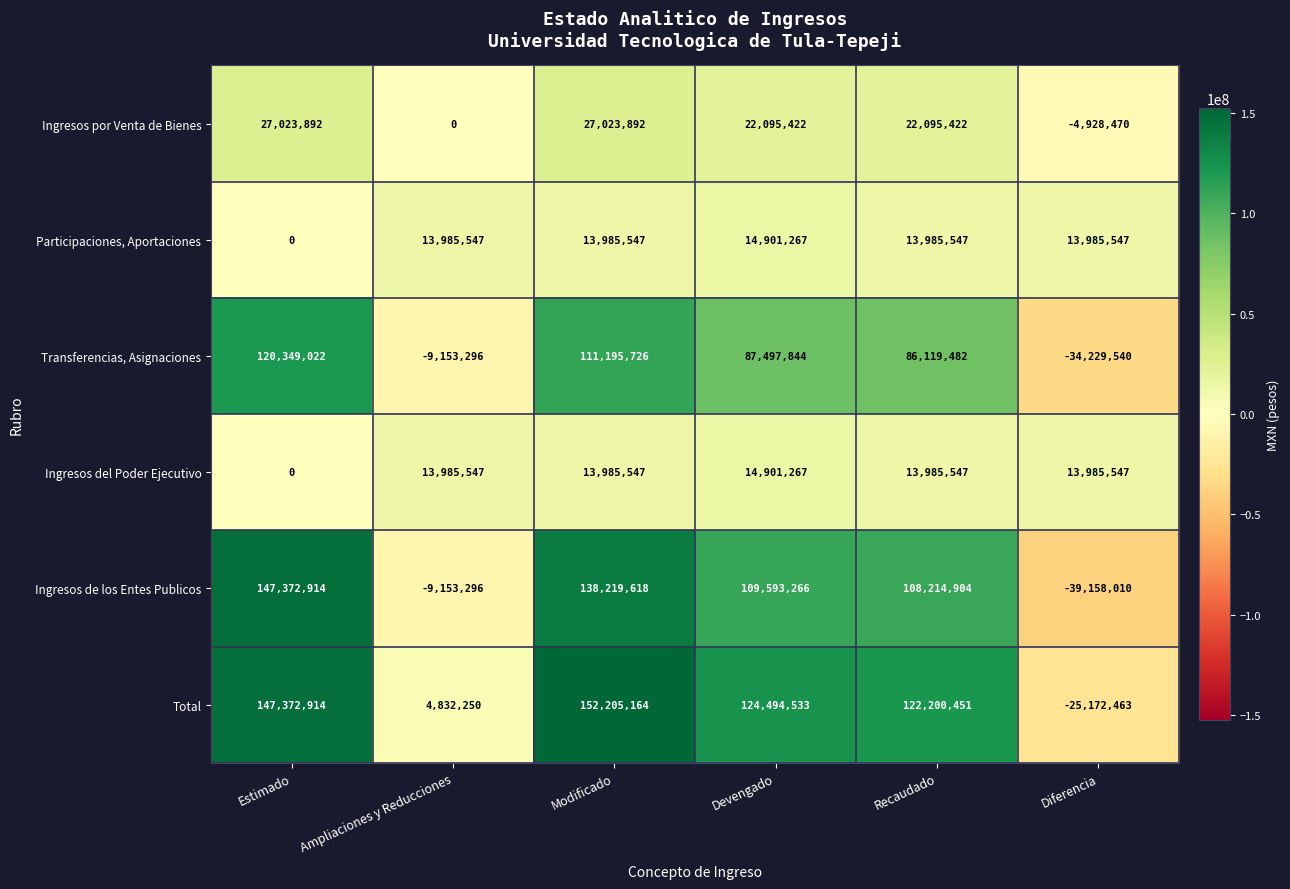

What is the difference between the maximum and minimum values in the Participaciones, Aportaciones series?

14901267